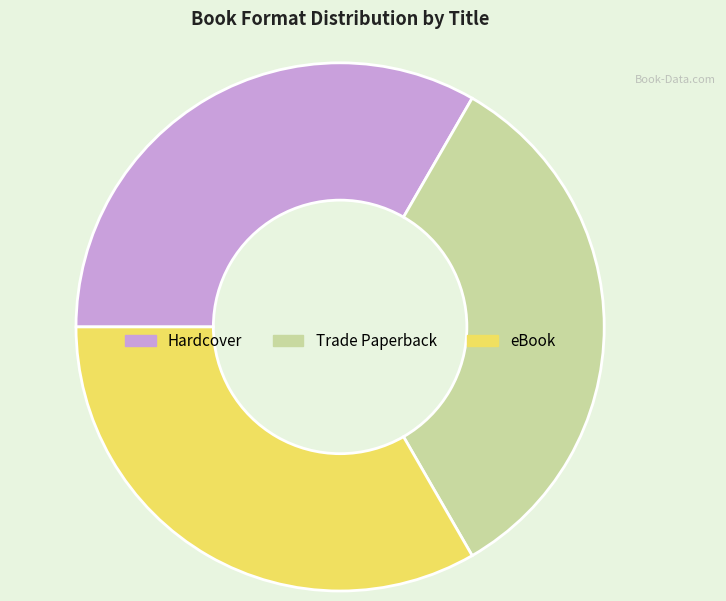

How many slices are in this pie chart?

3